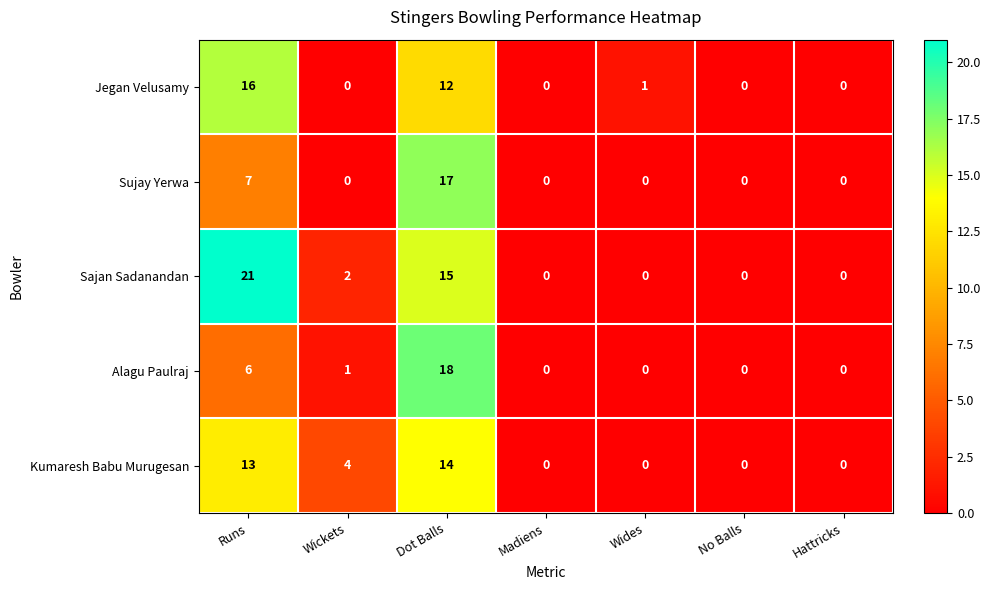

Which series has the largest total across all categories?

Sajan Sadanandan